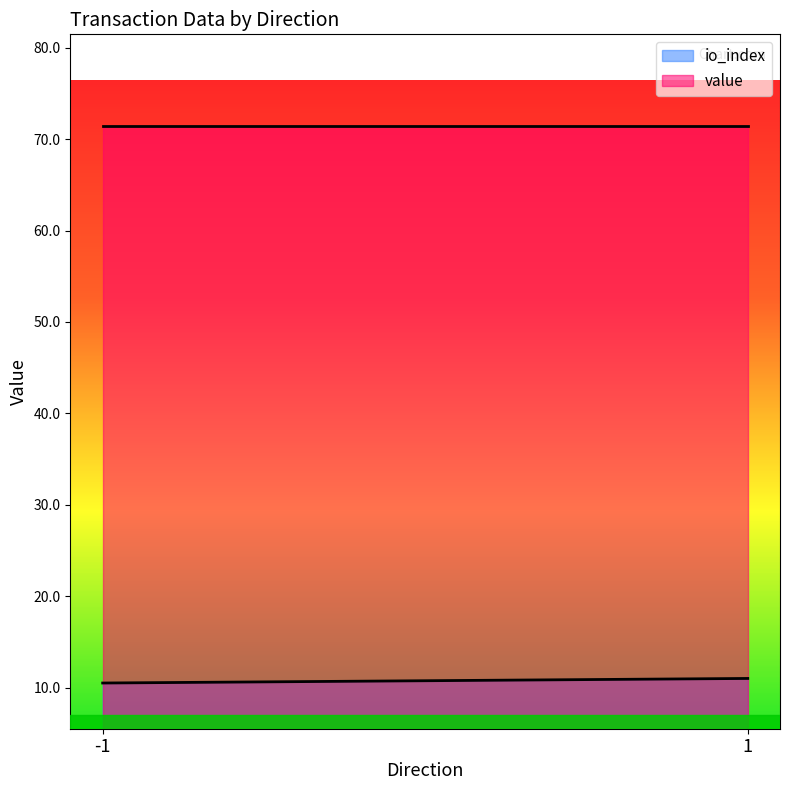

Which series changed the most between 1 and 1?

io_index